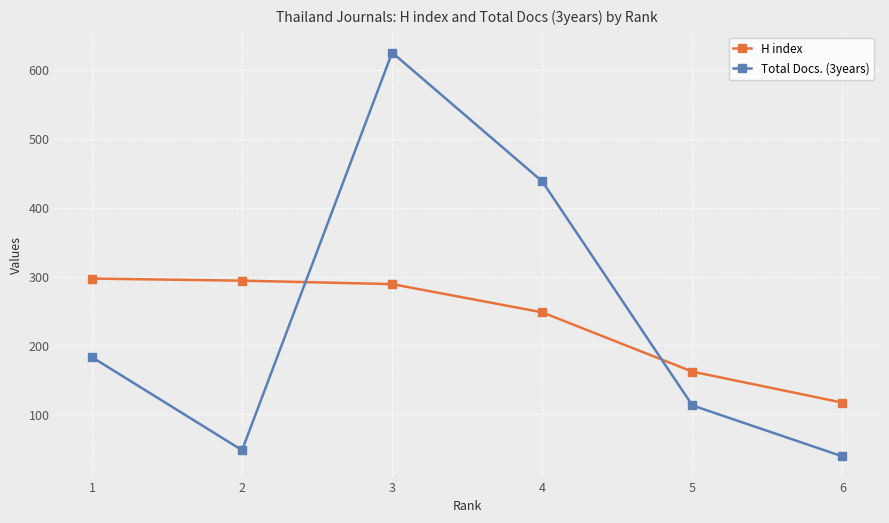

Reading left to right, extract all data points from this chart.

H index: 1=297	2=294	3=289	4=248	5=162	6=117
Total Docs. (3years): 1=183	2=48	3=625	4=438	5=113	6=39